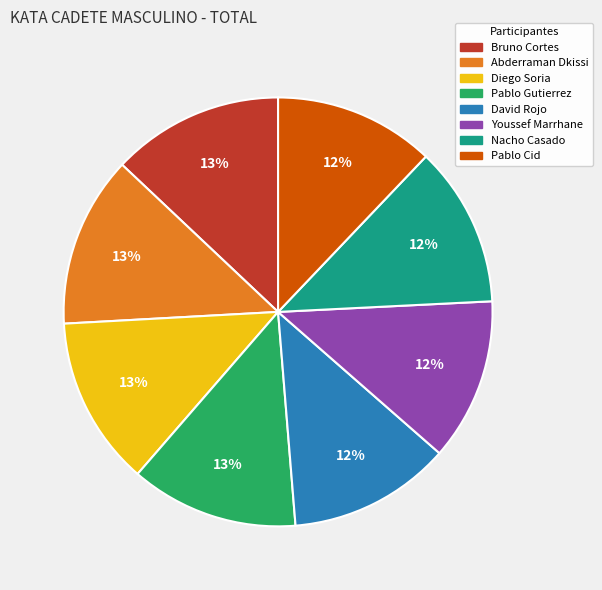

What percentage is the Nacho Casado slice, to the nearest percent?

12%